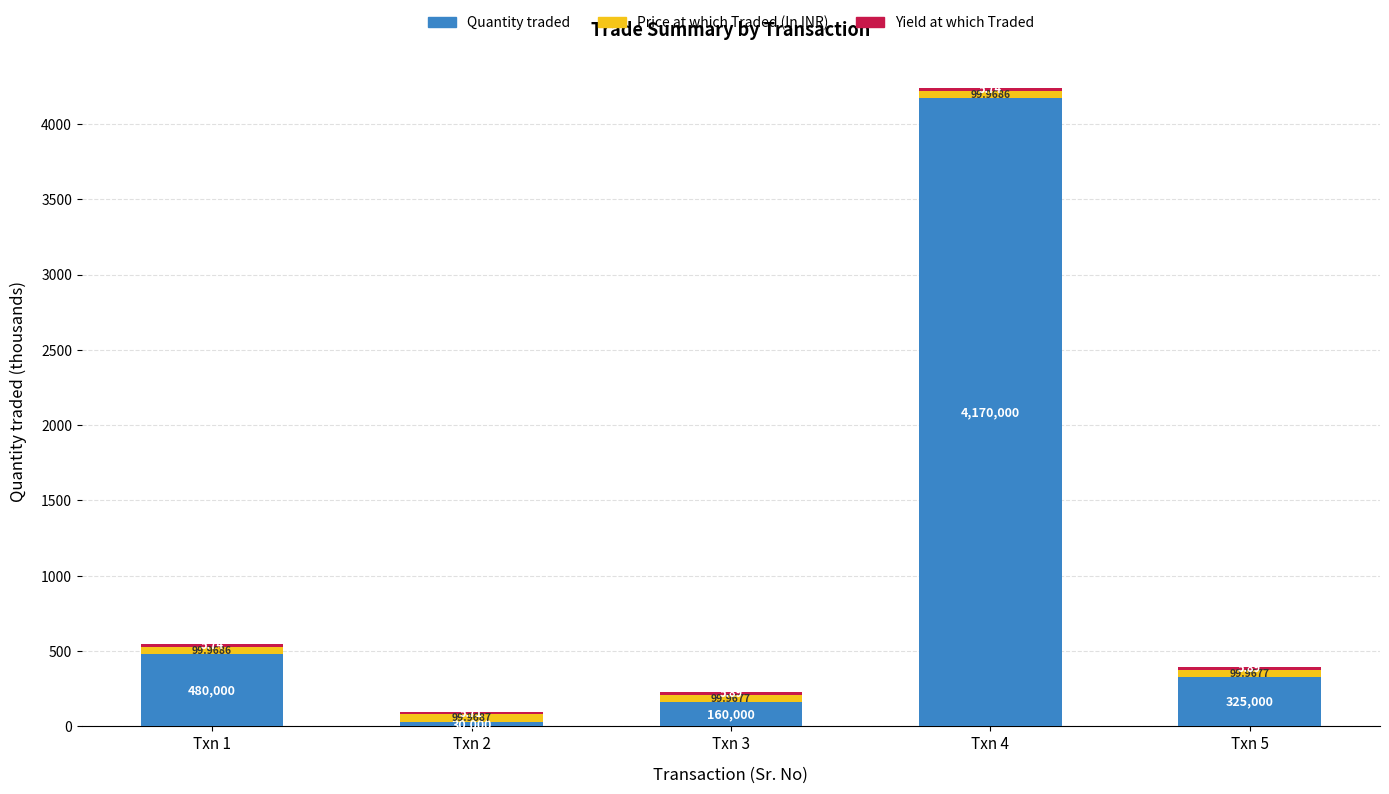

Does the chart contain stacked bars?

Yes